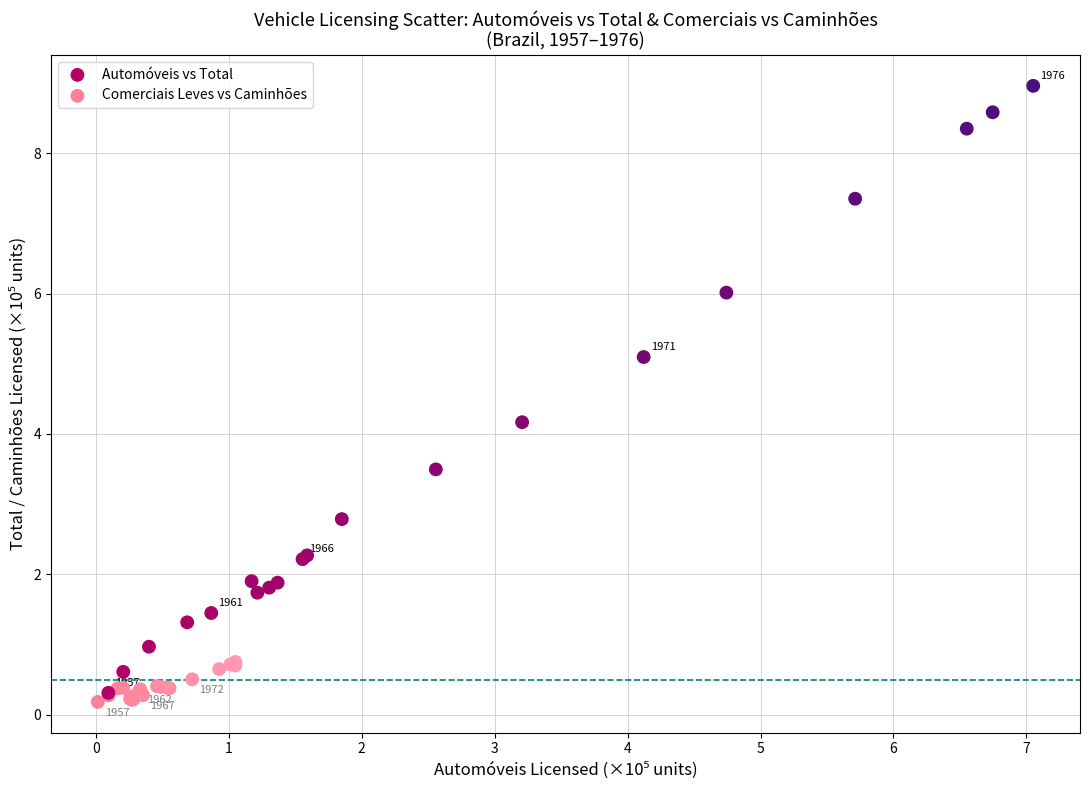

Which series reaches the maximum Y coordinate?

Automóveis vs Total